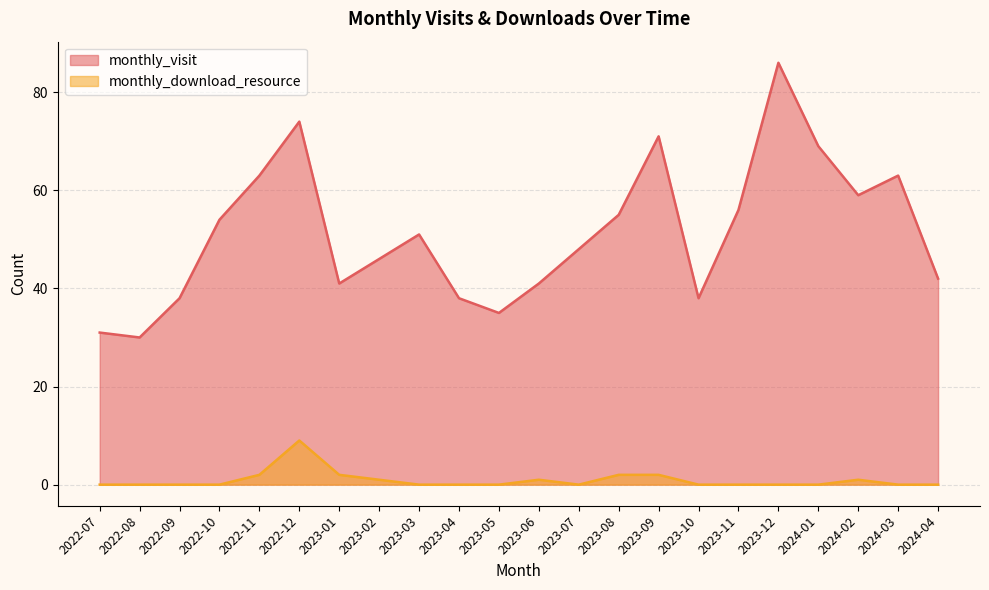

What is the difference between the second highest and minimum values in the monthly_visit series?

44